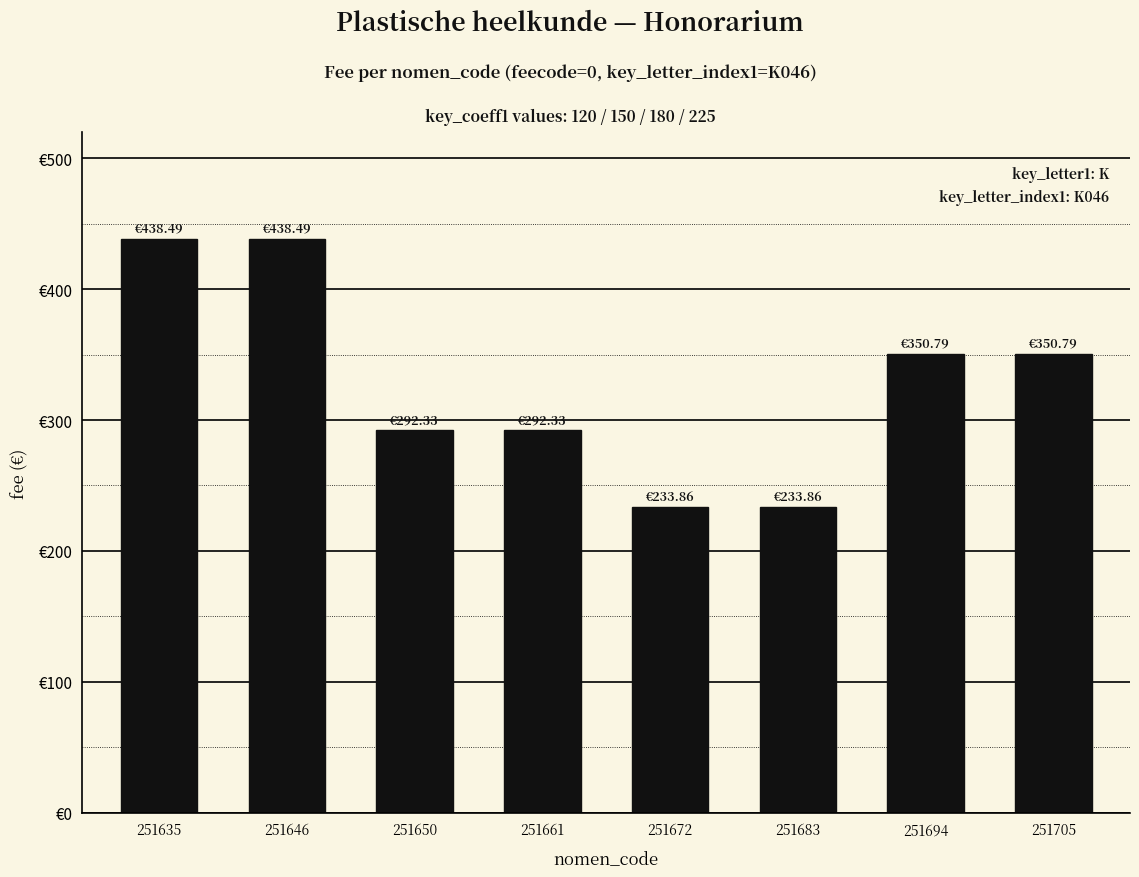

Reading left to right, extract all data points from this chart.

251635=438.5	251646=438.5	251650=292.3	251661=292.3	251672=233.9	251683=233.9	251694=350.8	251705=350.8